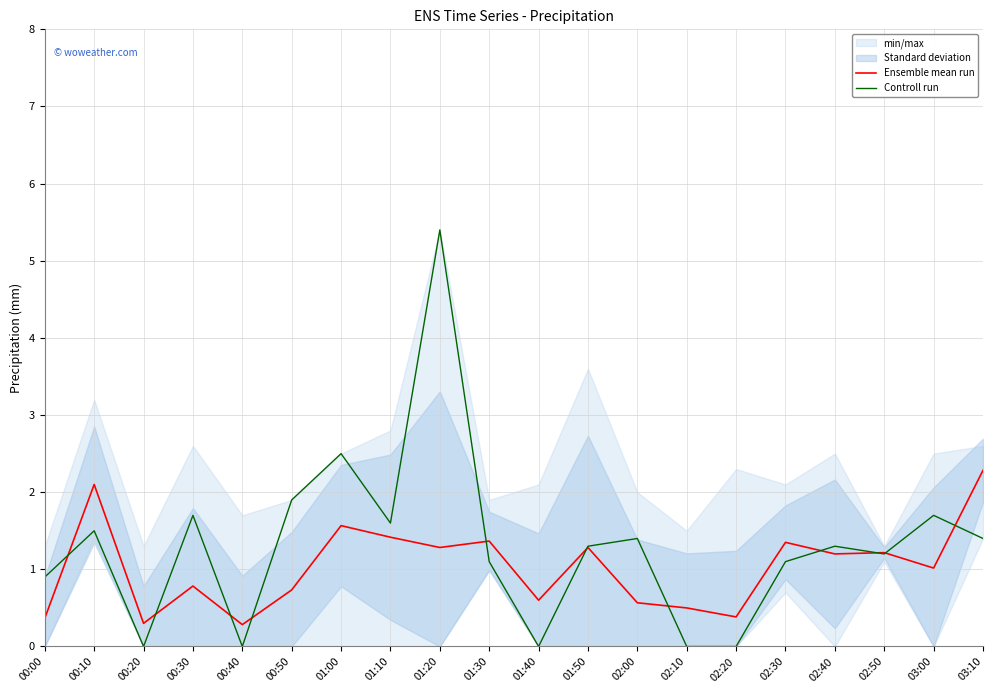

How many times do Controll run and Ensemble mean run cross each other?

11